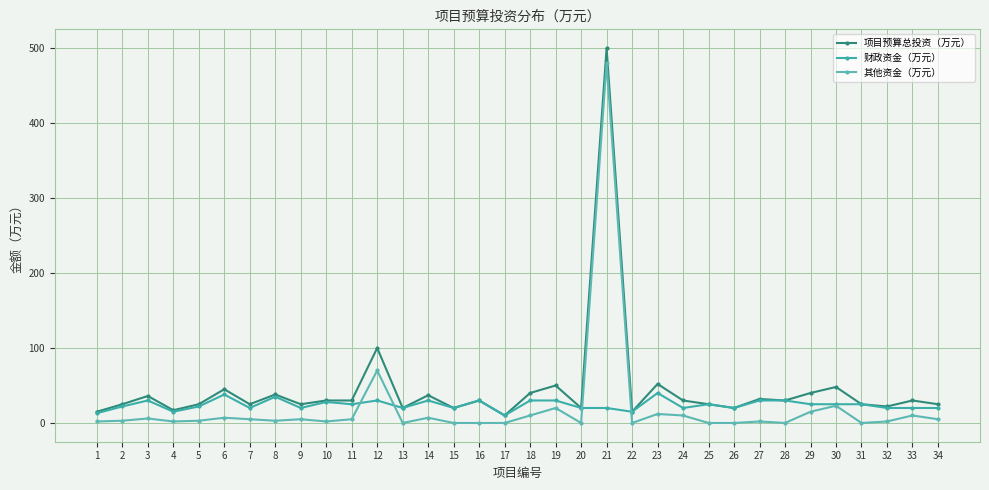

Between which two adjacent categories do 其他资金（万元） and 财政资金（万元） first intersect?

11 and 12